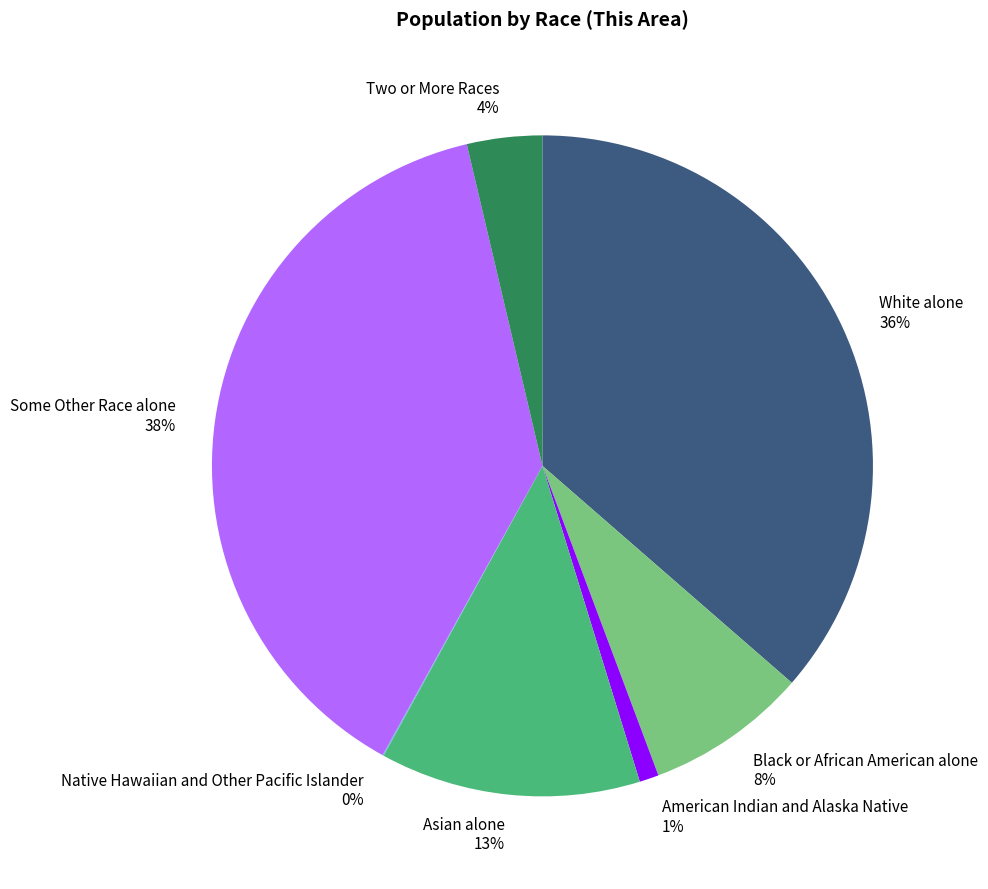

Which category has the biggest portion of the pie?

Some Other Race alone